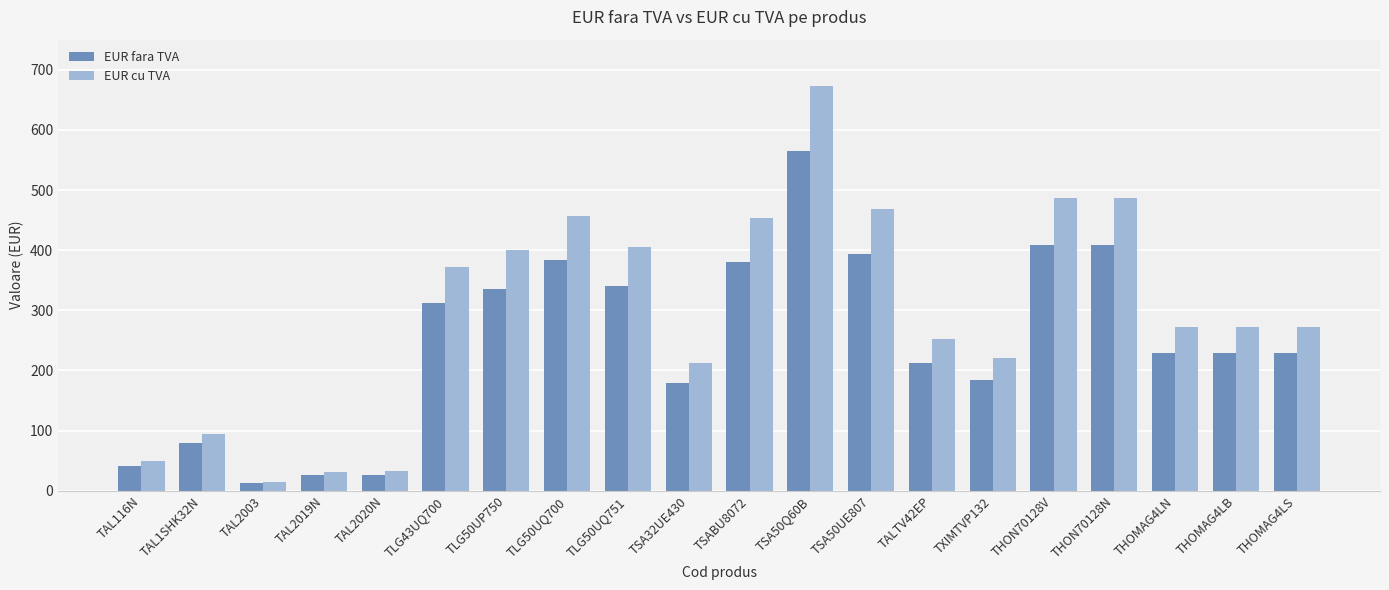

List the series in order of their overall mean, lowest first.

EUR fara TVA, EUR cu TVA